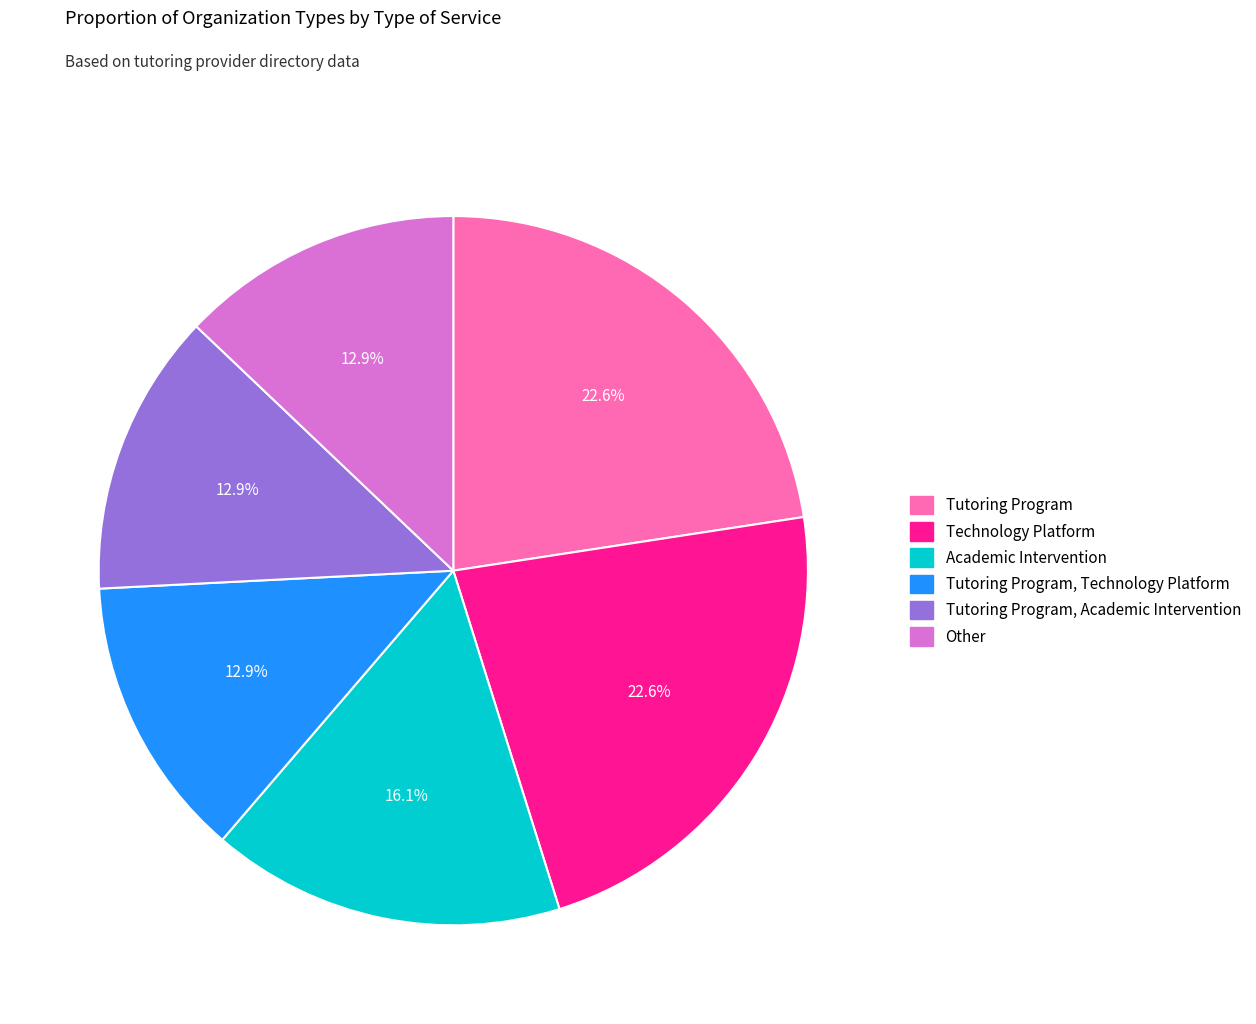

Do Tutoring Program, Academic Intervention and Technology Platform together represent more than half of the pie?

No